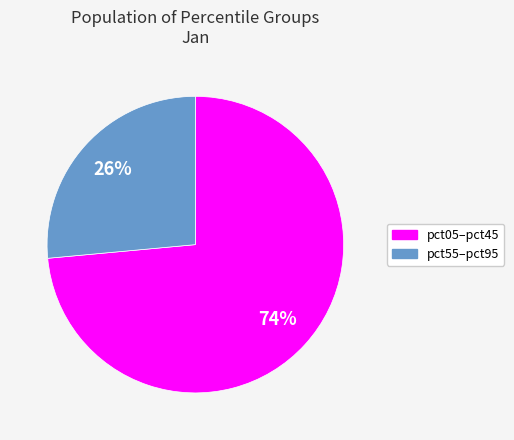

To the nearest percent, what is the average slice percentage?

50%